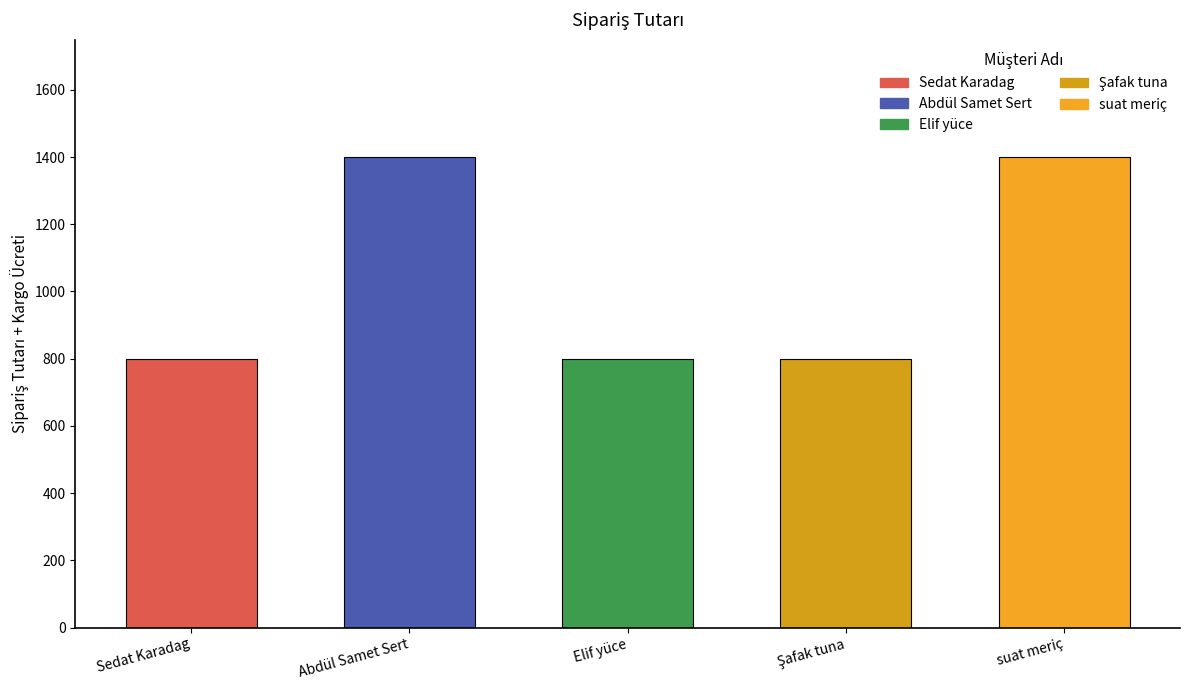

How many distinct data groups are displayed?

1